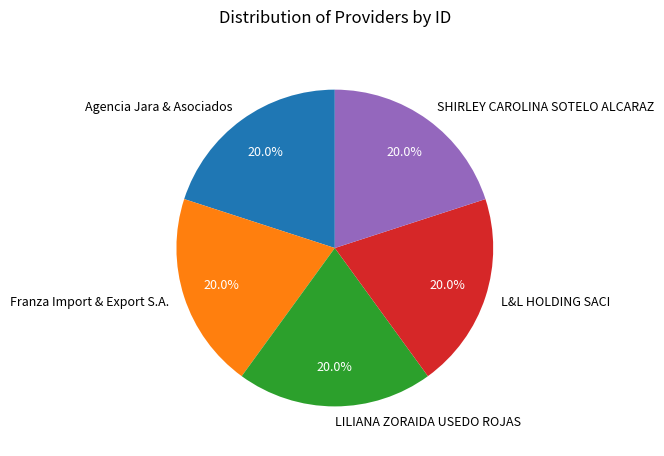

How many segments does this pie chart have?

5